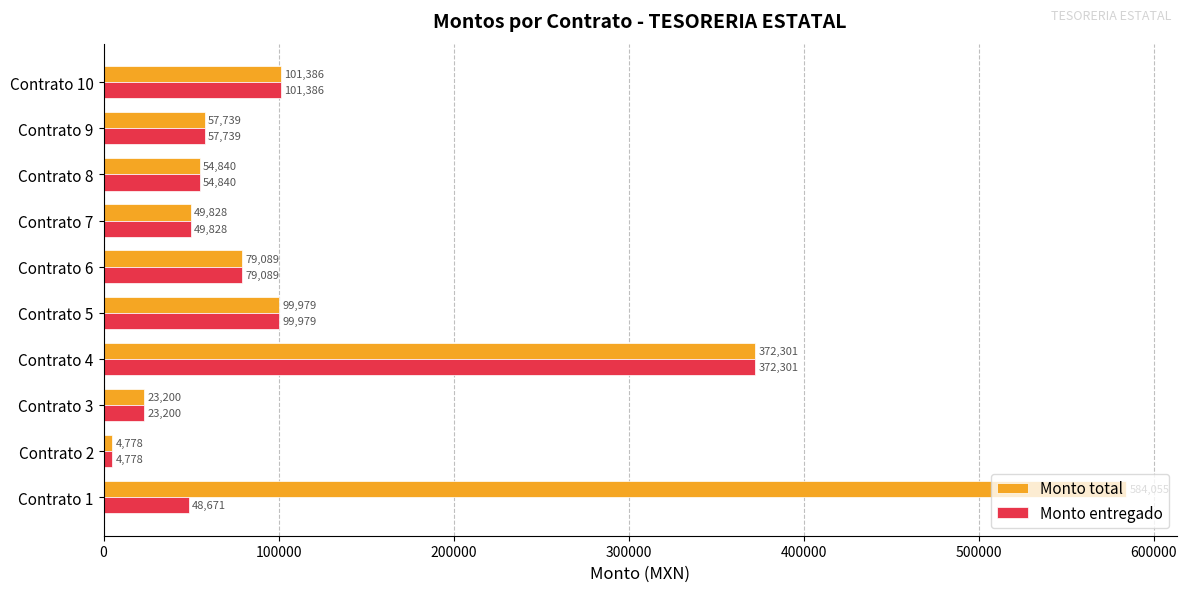

Which series has the widest spread of values?

Monto total